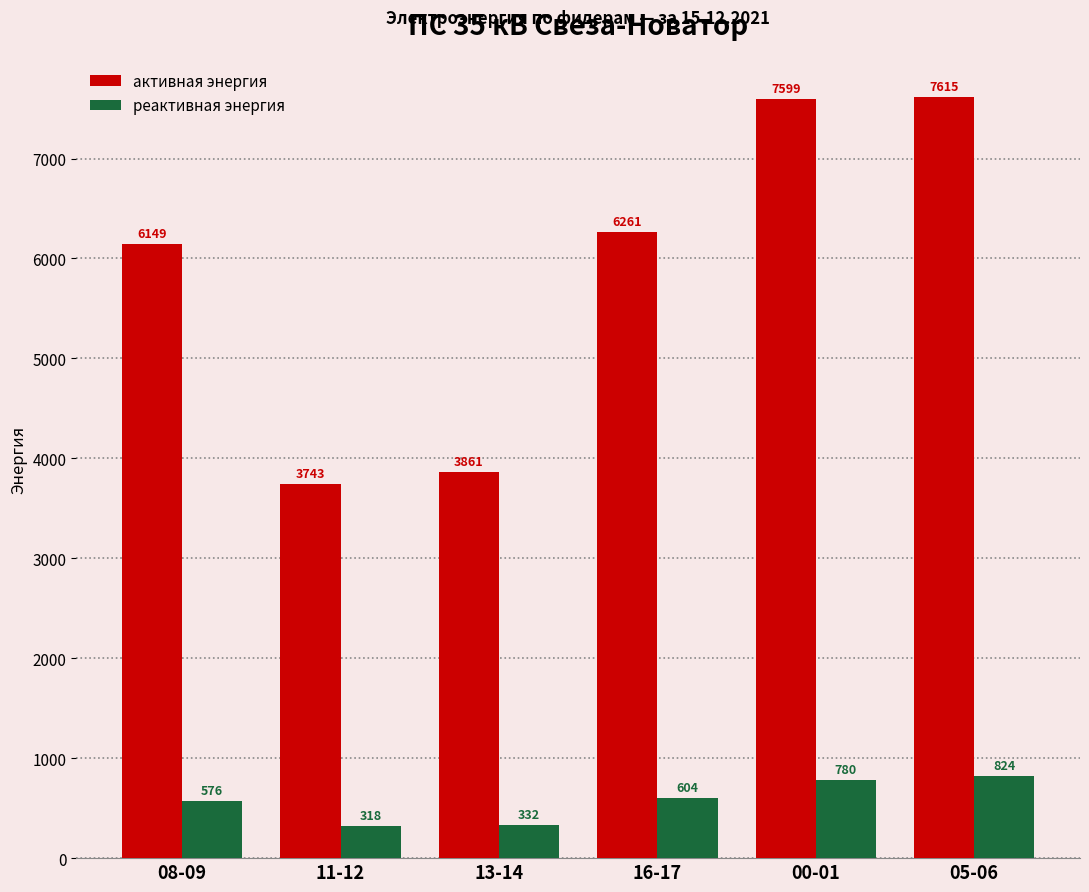

What is the approximate value of активная энергия at 13-14?

3861.3